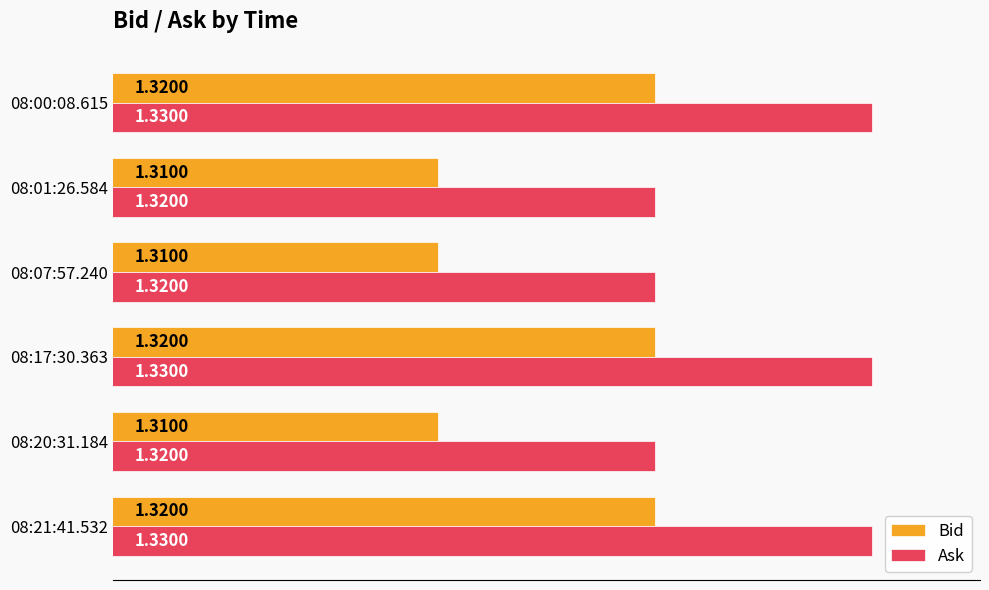

Which series has the largest total across all categories?

Ask